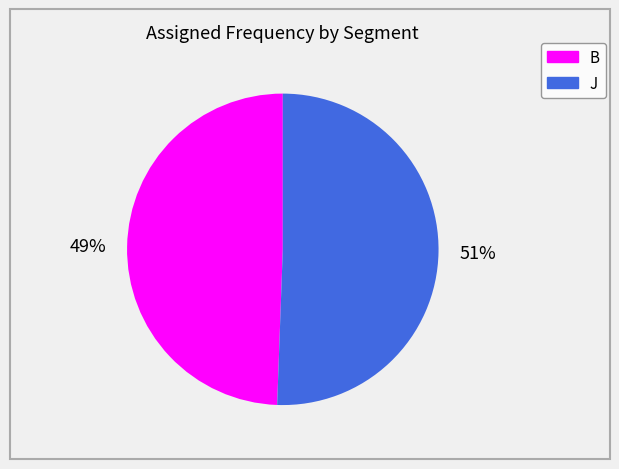

Do B and J together represent more than half of the pie?

Yes